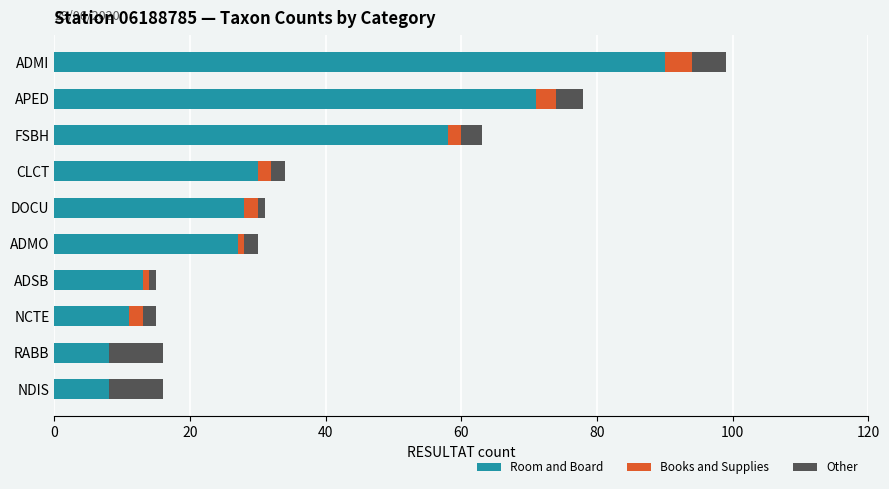

What is the sum of all Room and Board values?

344